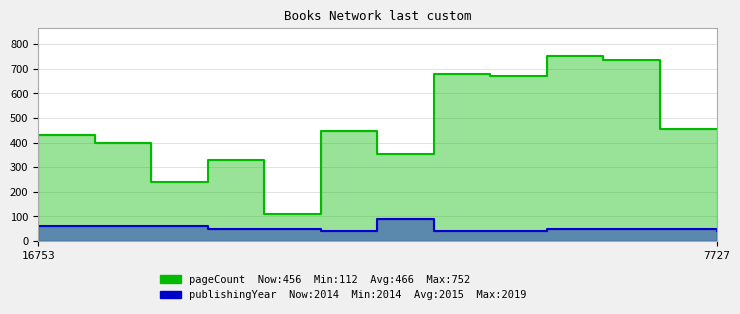

True or false: publishingYear has more than 0 interior local peaks.

True